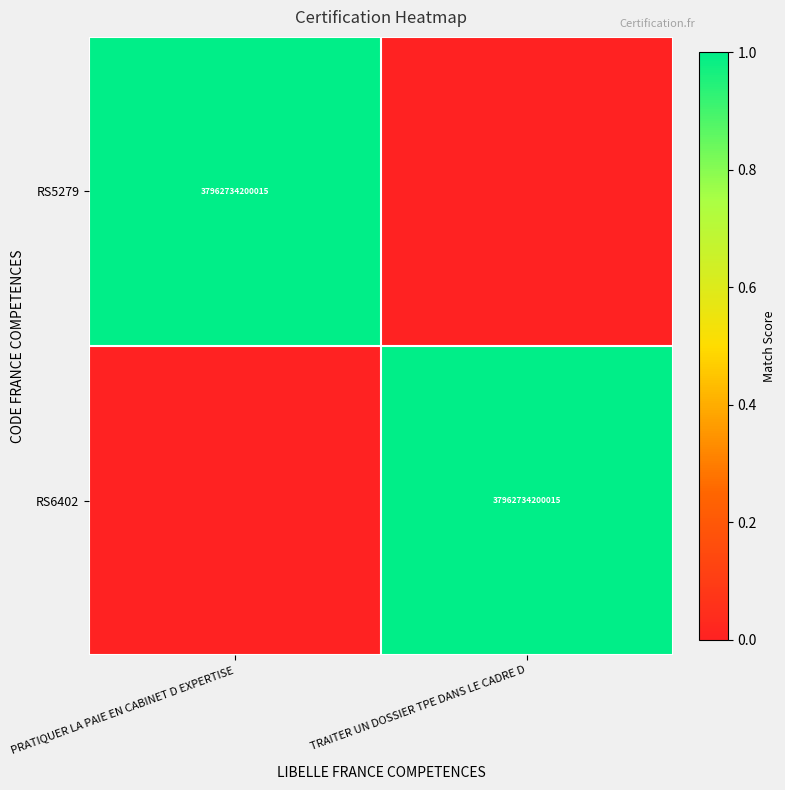

What is the spread (max minus min) of values at PRATIQUER LA PAIE EN CABINET D EXPERTISE?

1